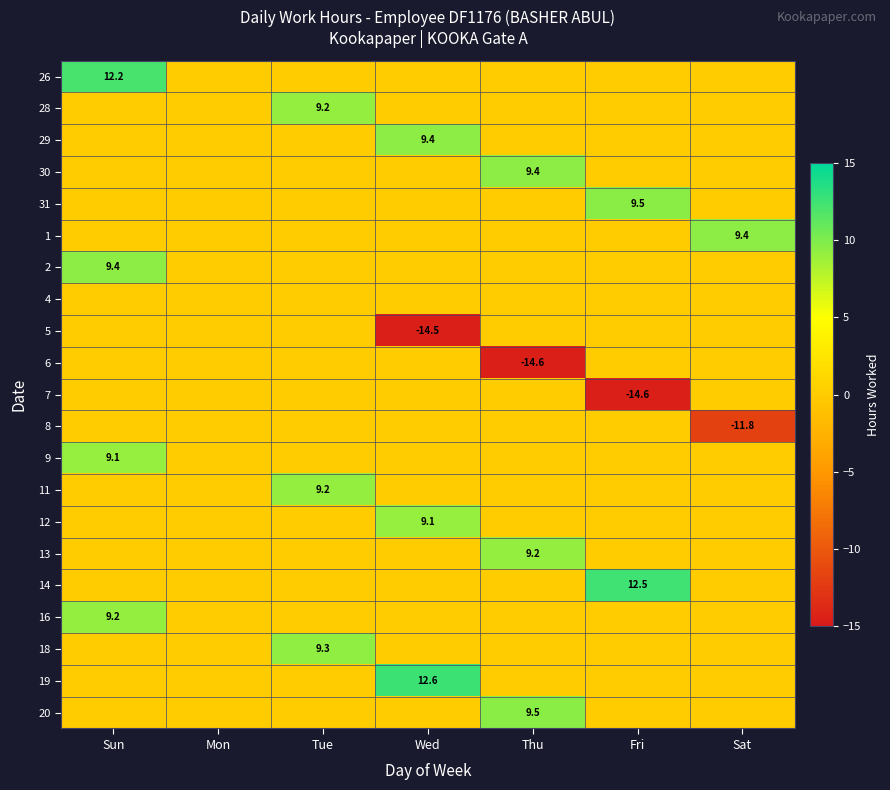

Is it true that 2 equals 9.4 at Sun?

True